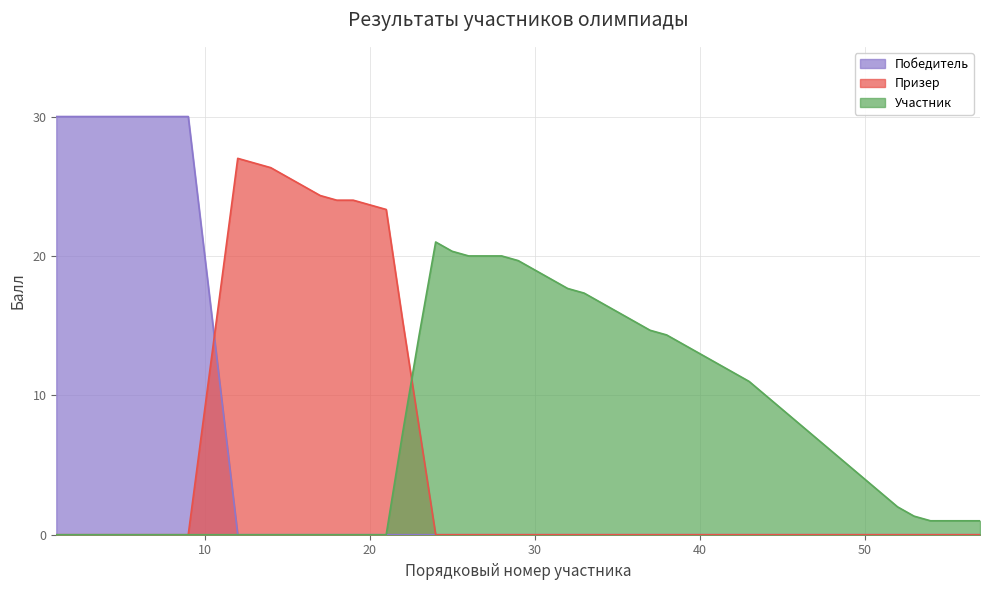

True or false: призер has more than 2 interior local peaks.

False